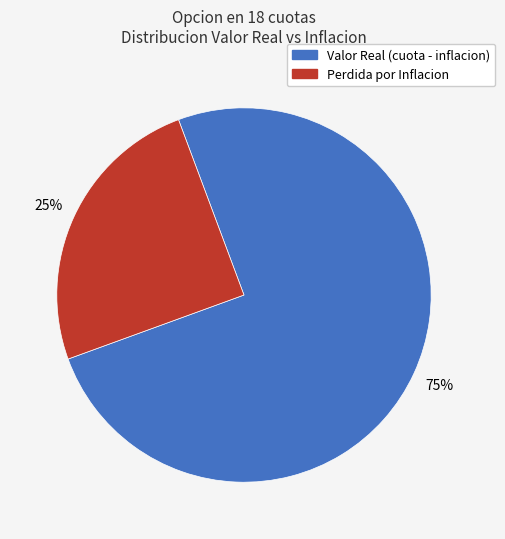

To the nearest percent, what is the difference between the largest and smallest slice percentages?

50%